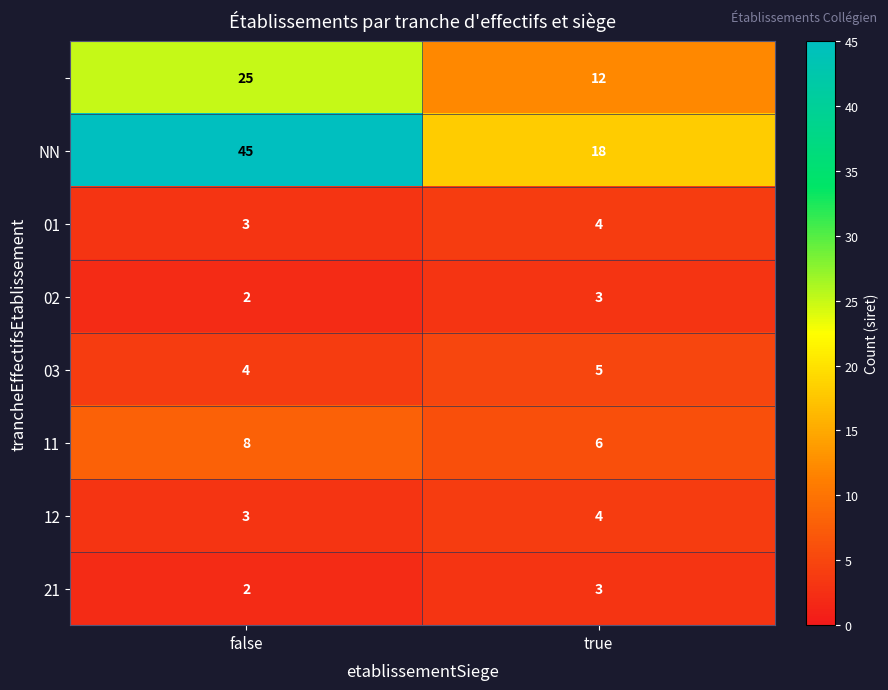

At which category is the sum across all series the highest?

false